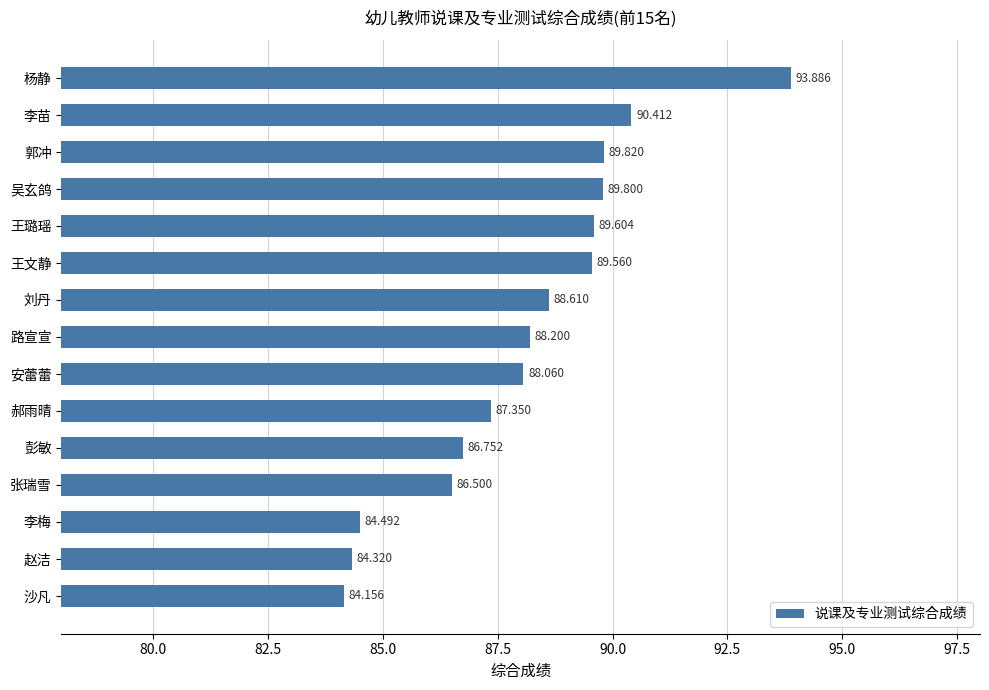

List the labels in order of value, largest first.

杨静, 李苗, 郭冲, 吴玄鸽, 王璐瑶, 王文静, 刘丹, 路宣宣, 安蕾蕾, 郝雨晴, 彭敏, 张瑞雪, 李梅, 赵洁, 沙凡